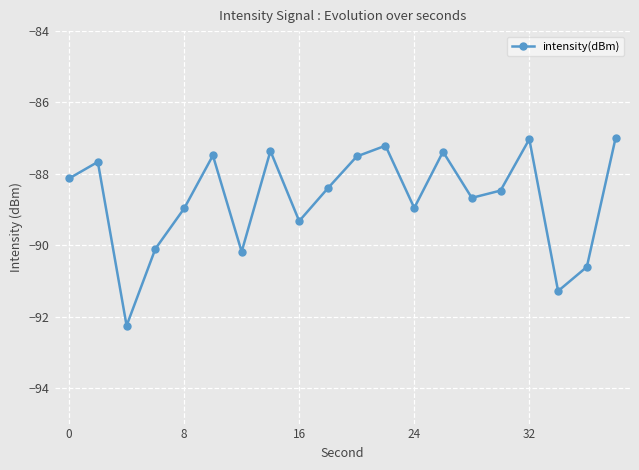

What is the value of the 9th point from the left?

-89.3